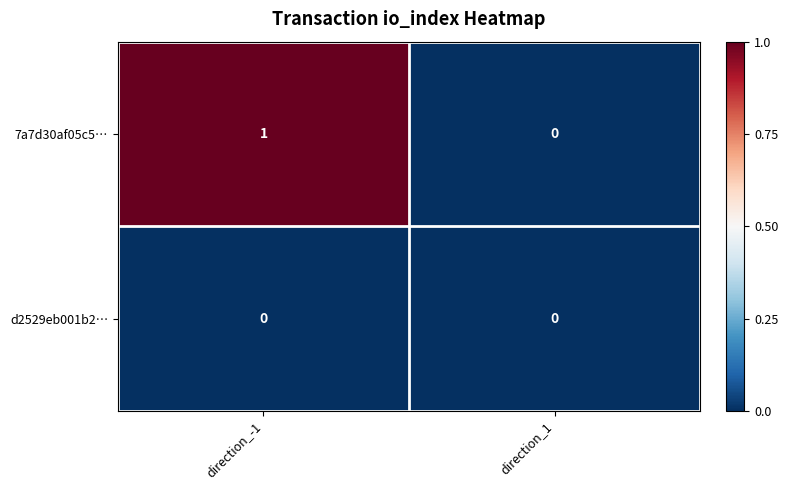

How many series are shown in this chart?

2